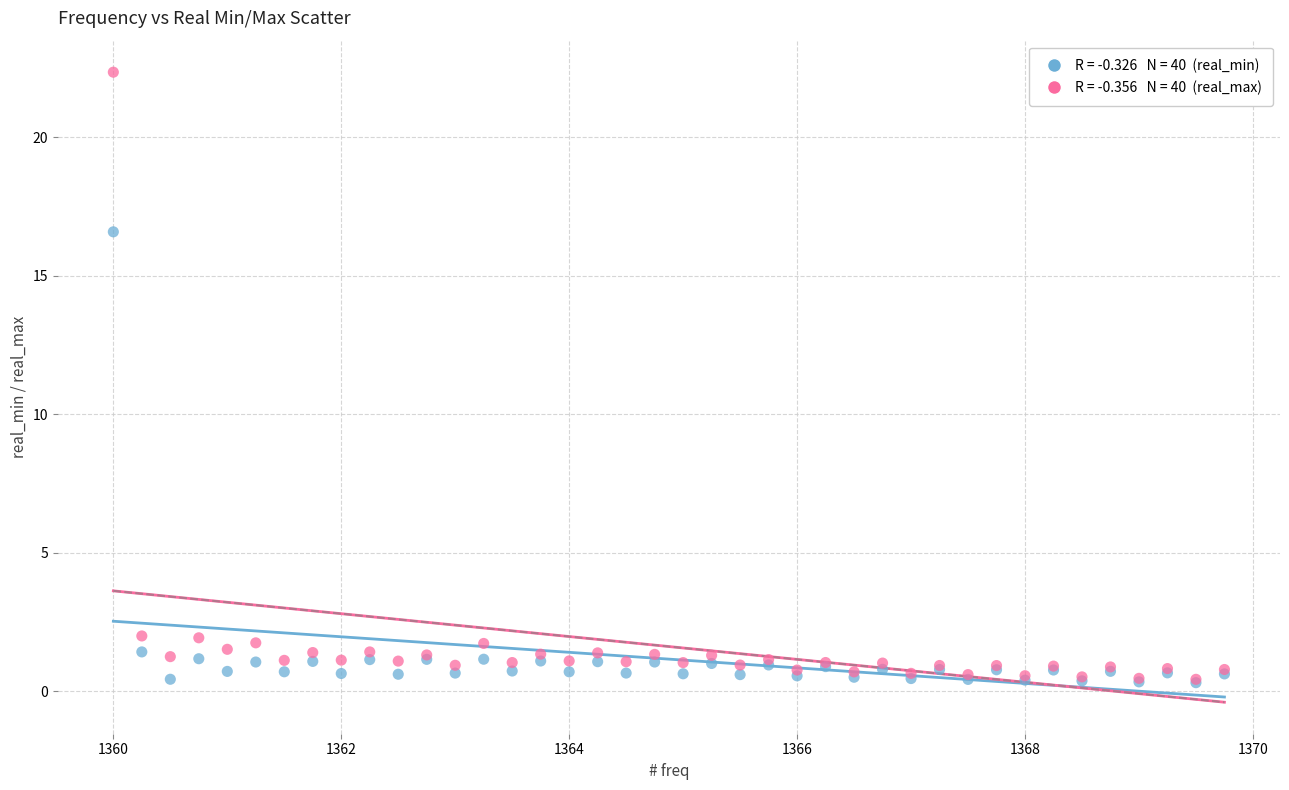

Across all series, what Y value is closest to 11?

16.6